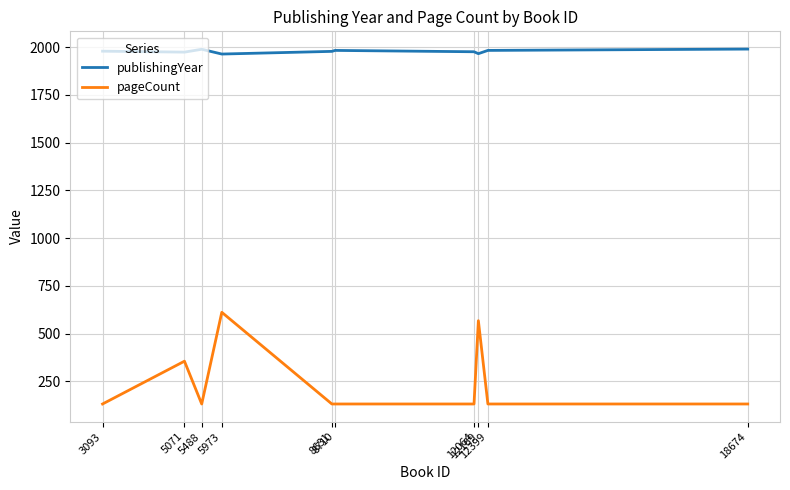

Count the number of data series in this chart.

2